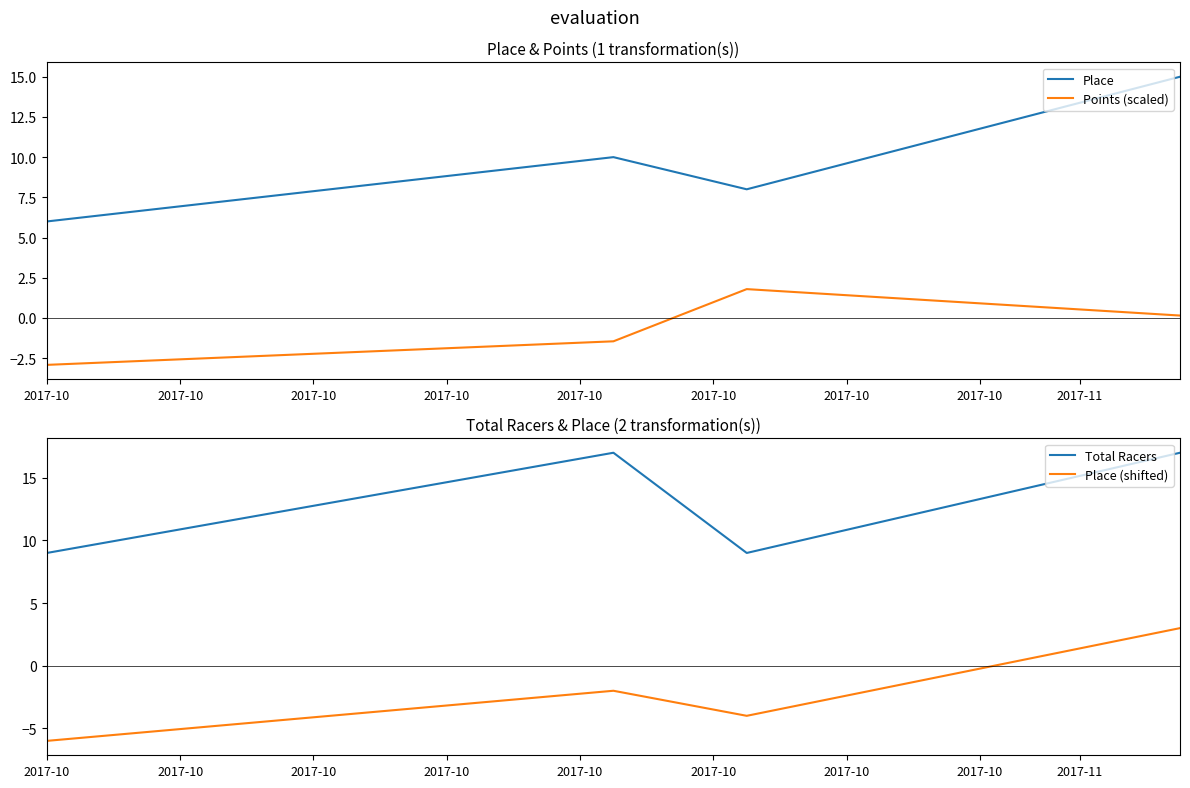

True or false: Place and Points (scaled) cross at least once.

False